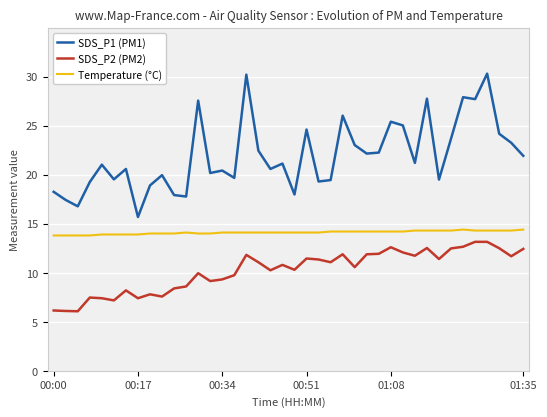

What is the difference between the maximum and minimum values in the SDS_P1 (PM1) series?

14.6